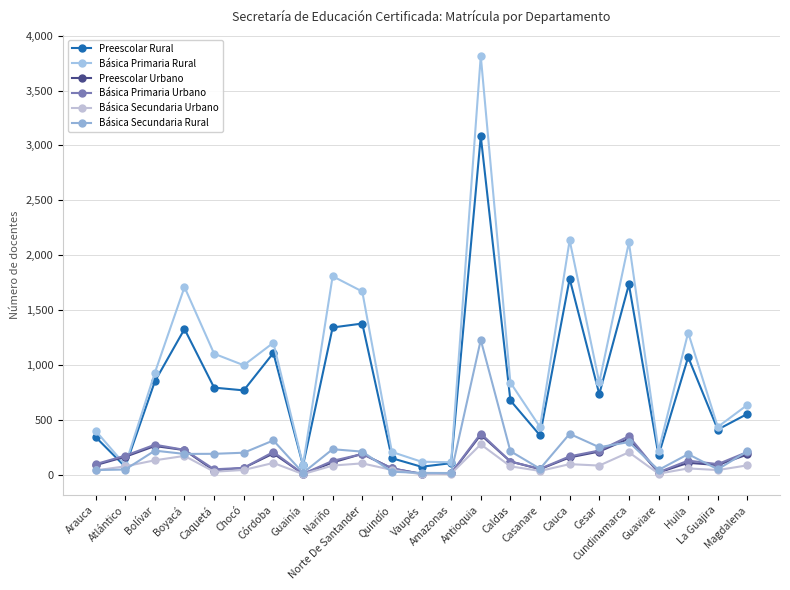

How many lines are shown in the chart?

6